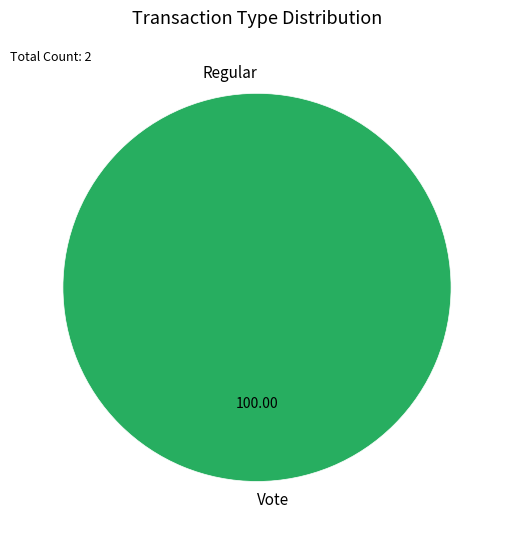

Which slice is the largest?

Vote